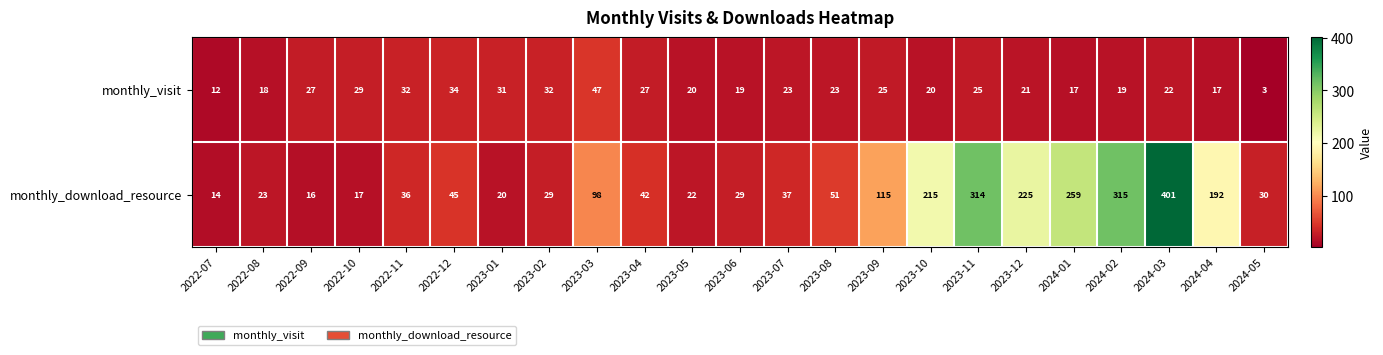

At which label is monthly_download_resource closest to 207?

2023-10